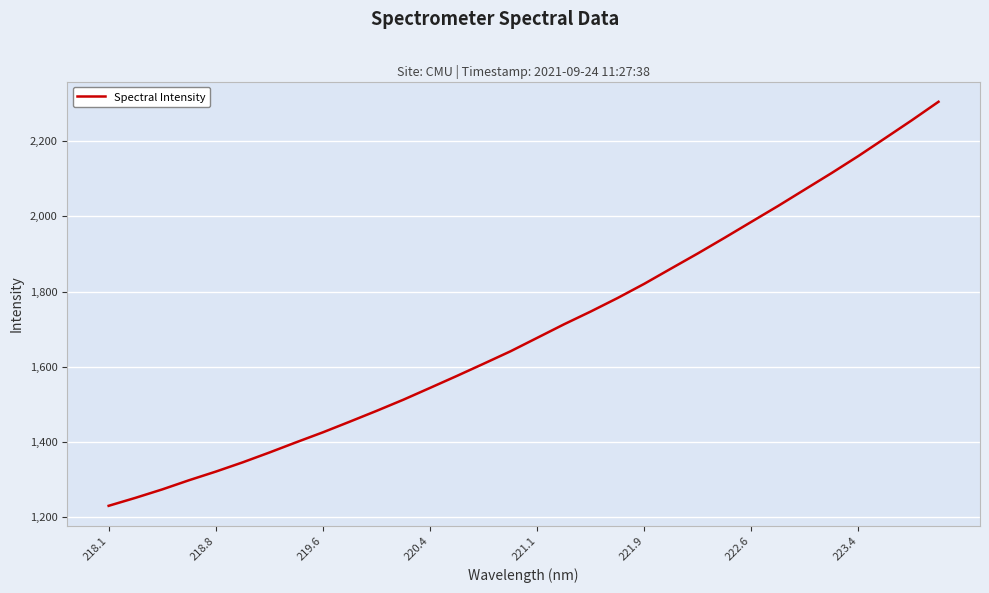

What is the smallest value displayed?

1229.9